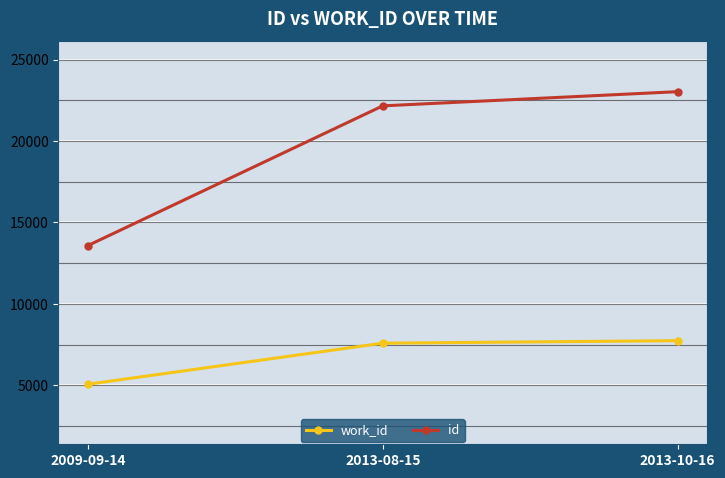

Does the chart display data point markers on the line(s)?

Yes